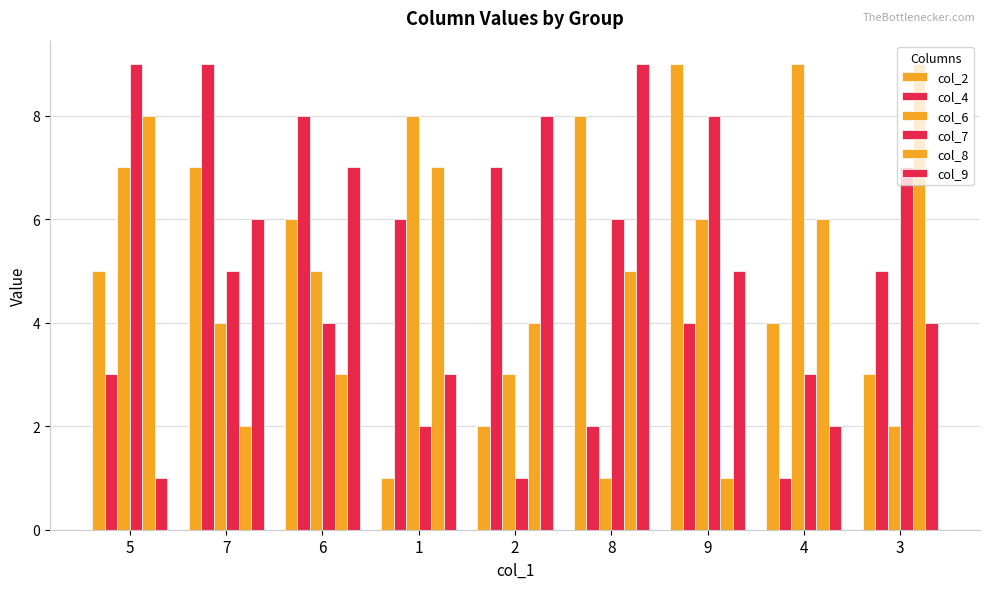

Which series has the largest total across all categories?

col_2